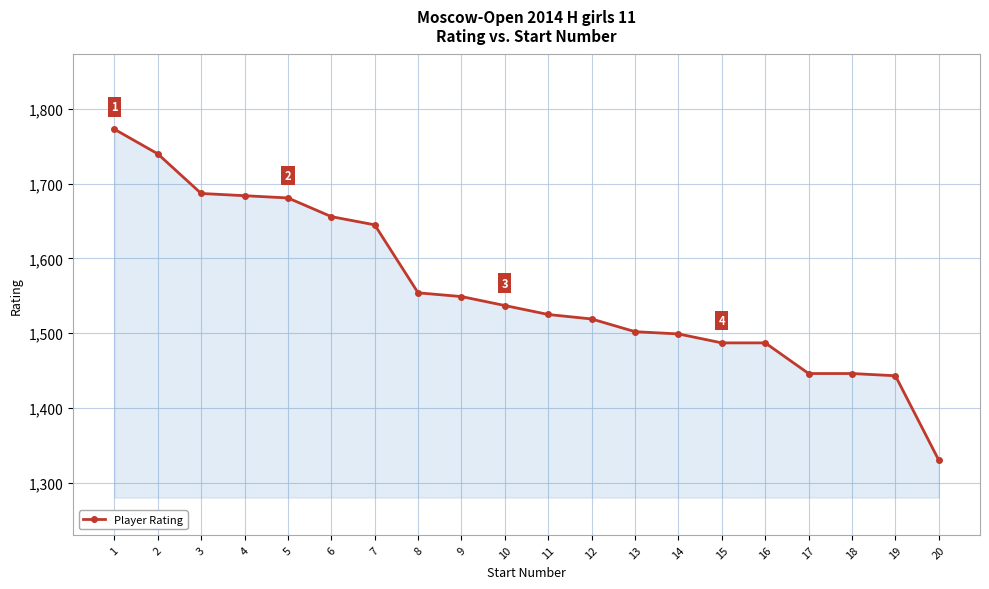

True or false: the data shows 556 at 19.

False